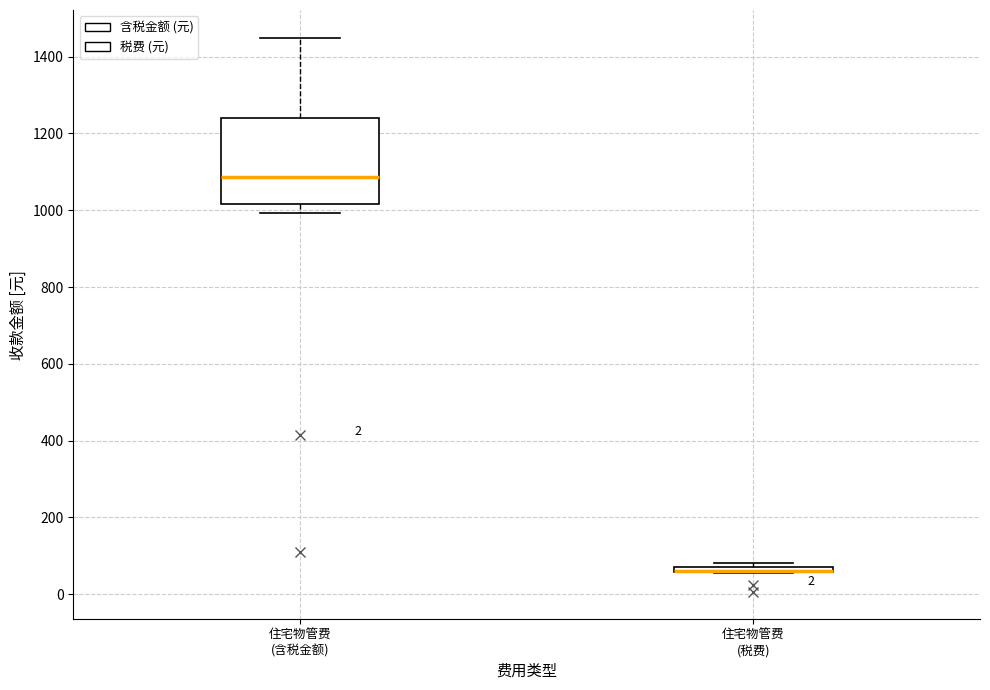

Comparing the boxes themselves (not the whiskers), which one is the tallest?

住宅物管费 (含税金额)